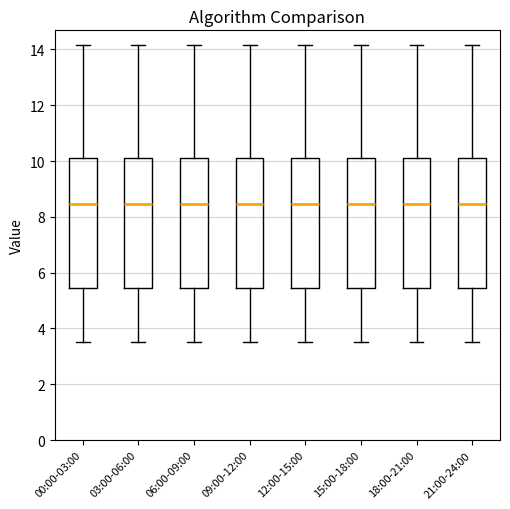

Reading left to right, read every box against the y-axis: the position of its median line, the range the box covers, and the ends of its whiskers. The values are not printed on the chart, so give them approximately, as read against the axis.

00:00-03:00: median 8.4, box 5.4 to 10.2, whiskers 3.6 to 14.2
03:00-06:00: median 8.4, box 5.4 to 10.2, whiskers 3.6 to 14.2
06:00-09:00: median 8.4, box 5.4 to 10.2, whiskers 3.6 to 14.2
09:00-12:00: median 8.4, box 5.4 to 10.2, whiskers 3.6 to 14.2
12:00-15:00: median 8.4, box 5.4 to 10.2, whiskers 3.6 to 14.2
15:00-18:00: median 8.4, box 5.4 to 10.2, whiskers 3.6 to 14.2
18:00-21:00: median 8.4, box 5.4 to 10.2, whiskers 3.6 to 14.2
21:00-24:00: median 8.4, box 5.4 to 10.2, whiskers 3.6 to 14.2